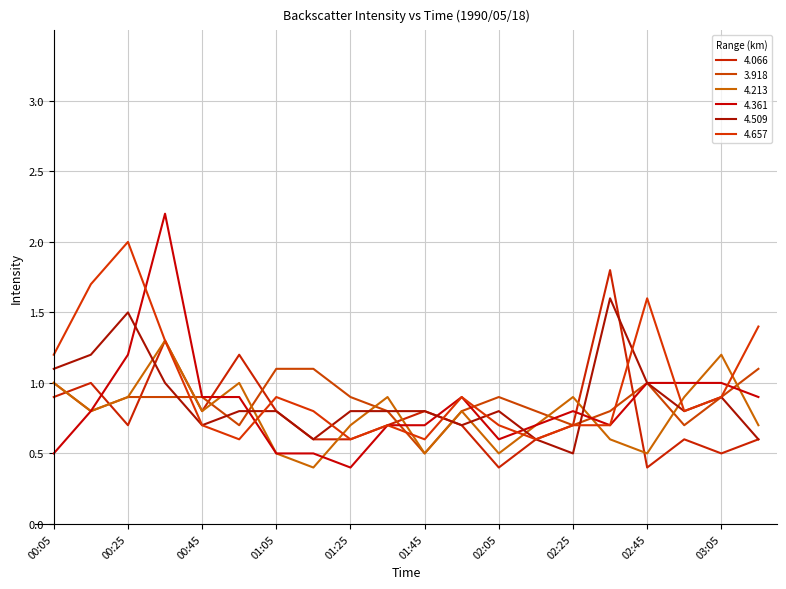

At which category is the sum across all series the highest?

00:35